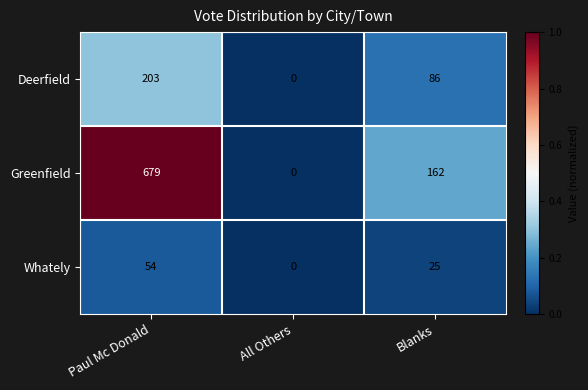

What is the difference between the maximum and minimum values in the Whately series?

54